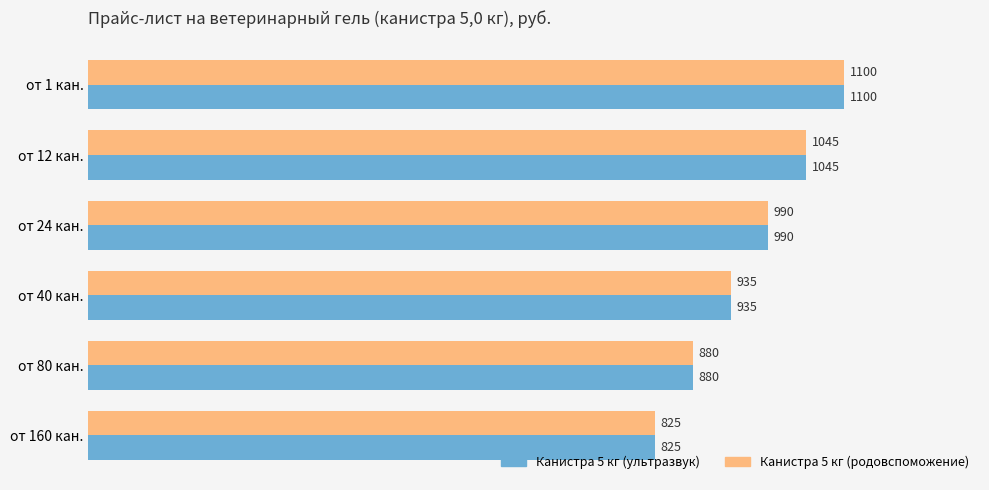

List the labels in order of Канистра 5 кг (ультразвук) value, smallest first.

от 160 кан., от 80 кан., от 40 кан., от 24 кан., от 12 кан., от 1 кан.